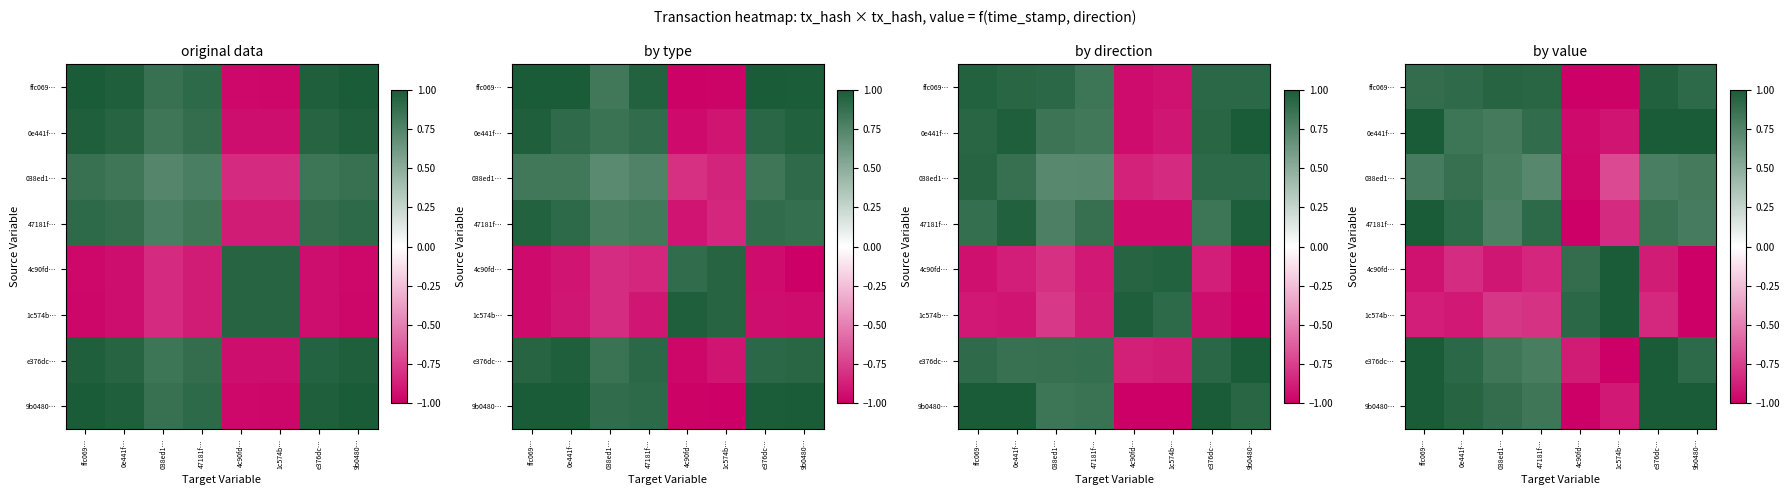

How many data points does each series have?

8